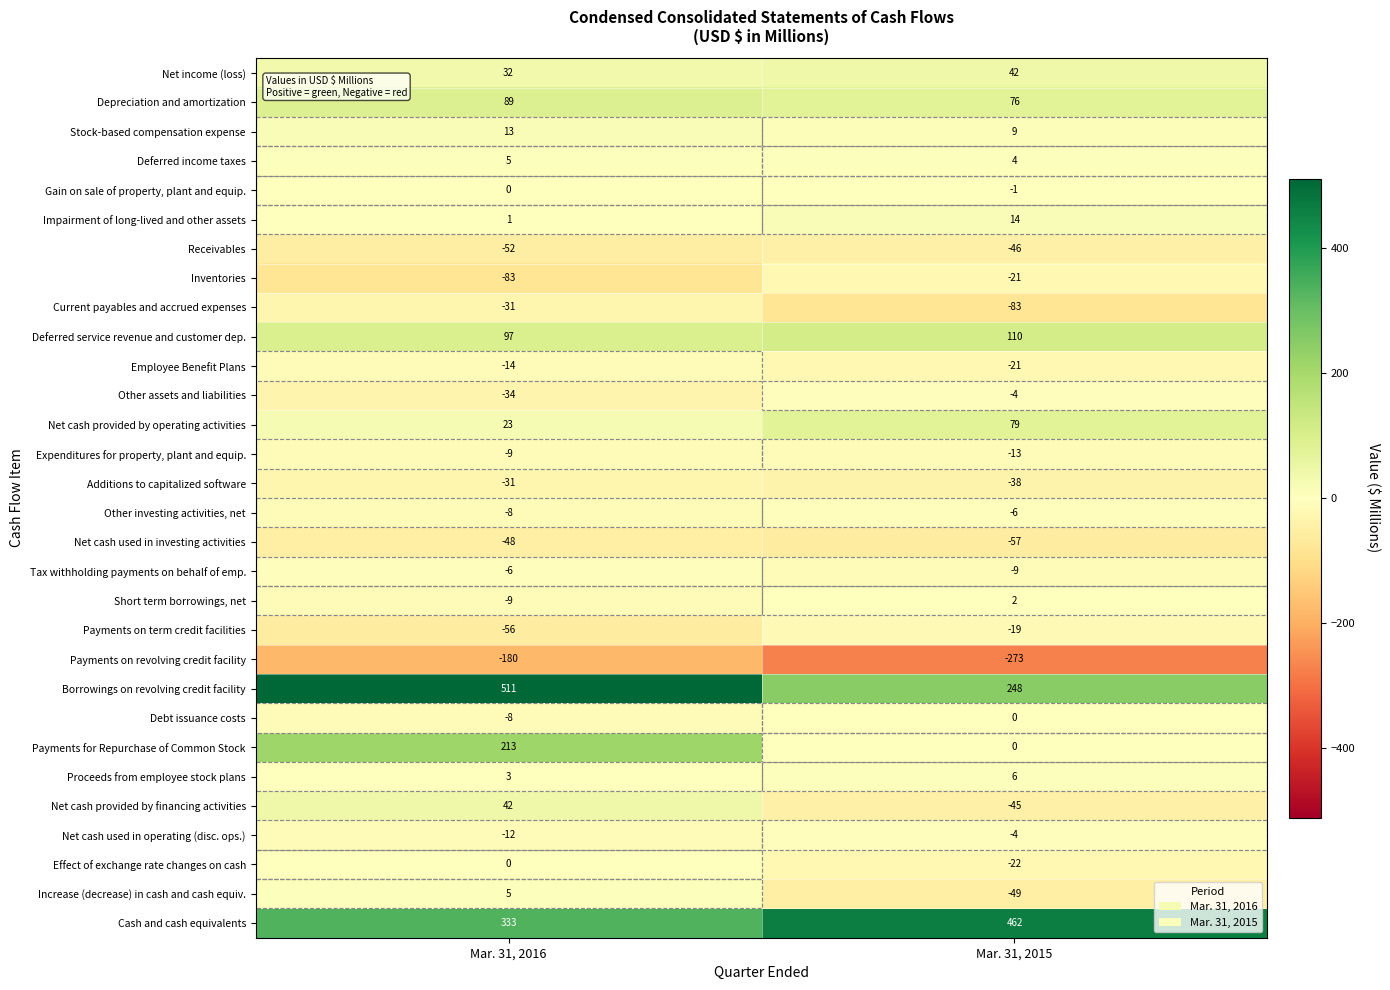

What is the difference between the maximum and minimum values in the Cash and cash equivalents series?

129